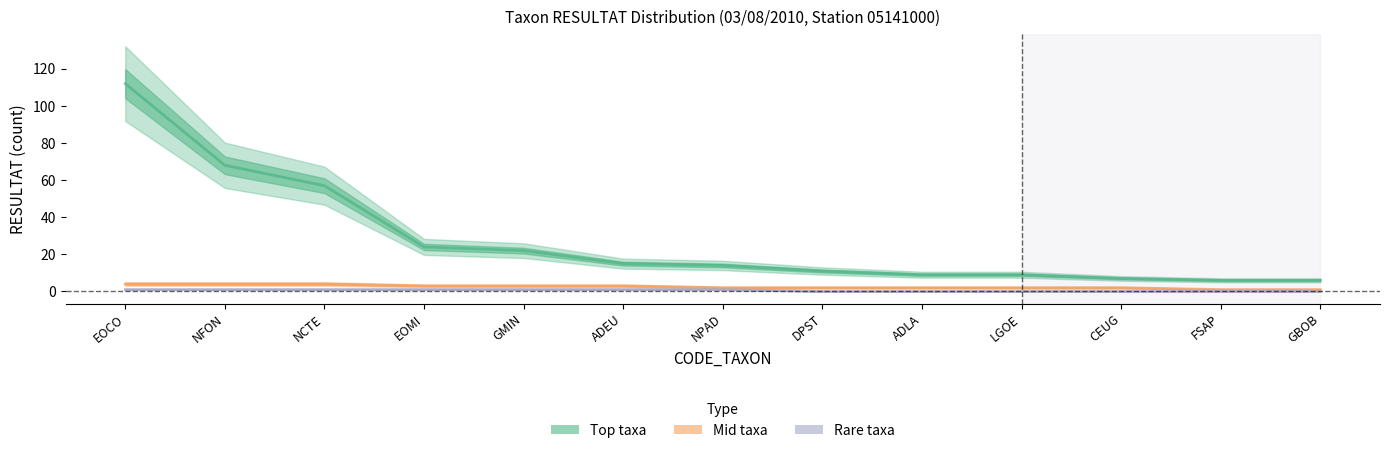

At which category is the sum across all series the highest?

EOCO